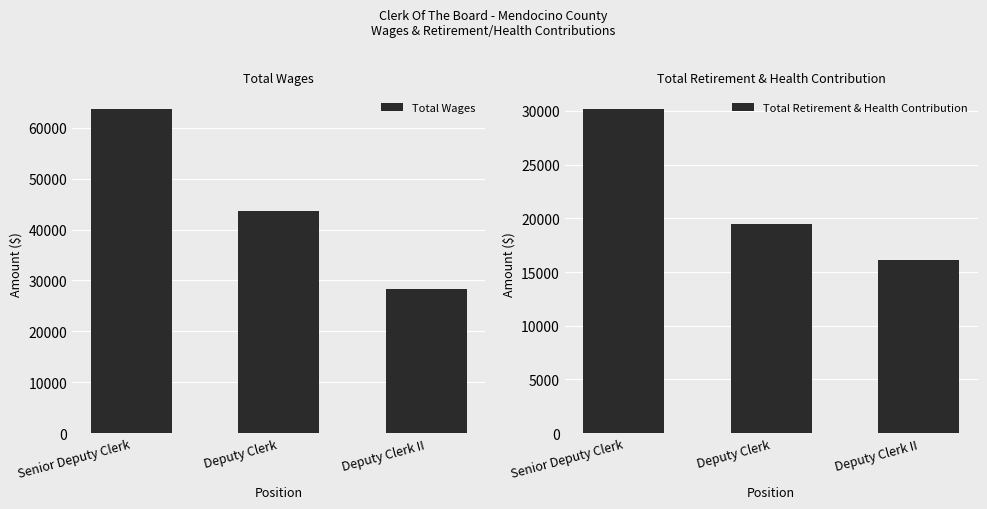

What is the difference between the Total Retirement & Health Contribution values at Senior Deputy Clerk and Deputy Clerk?

10675